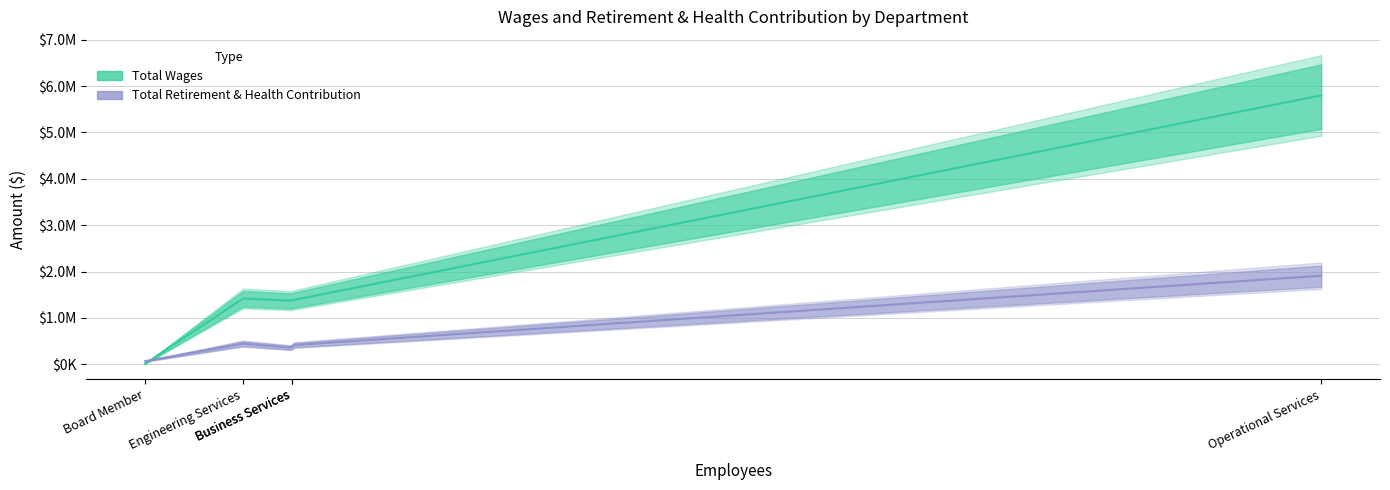

What is the average value of the Total Retirement & Health Contribution series?

636019